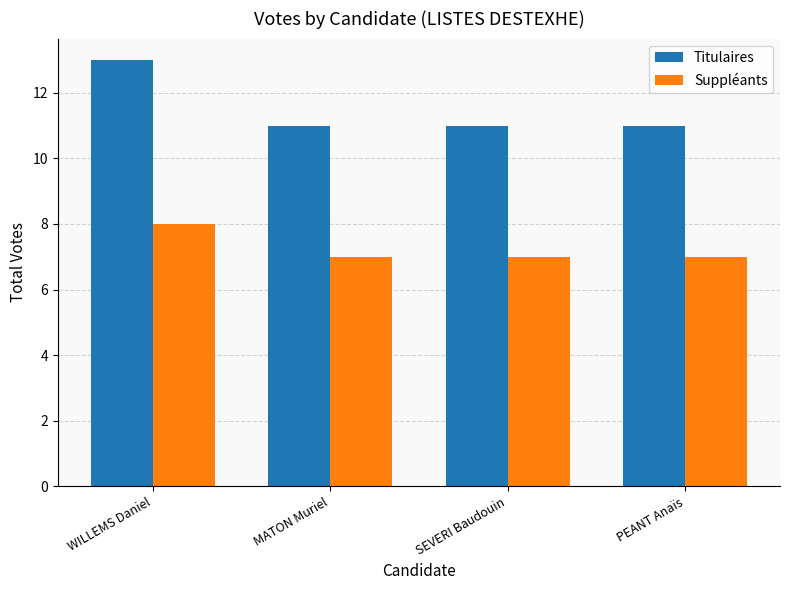

What is the highest value of the Titulaires series?

13